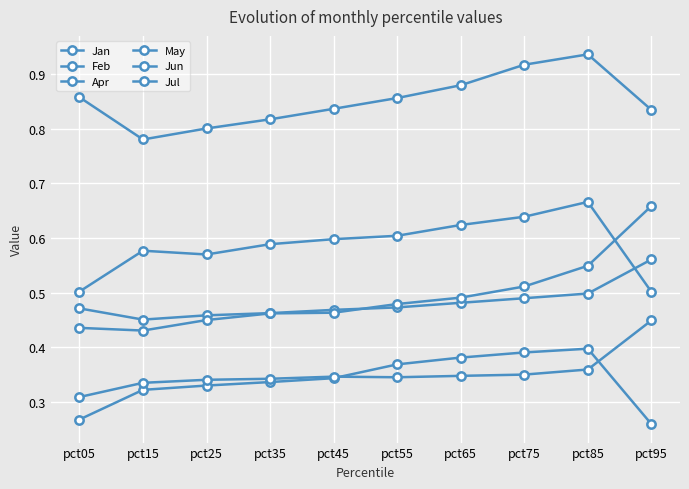

Count the number of data series in this chart.

6